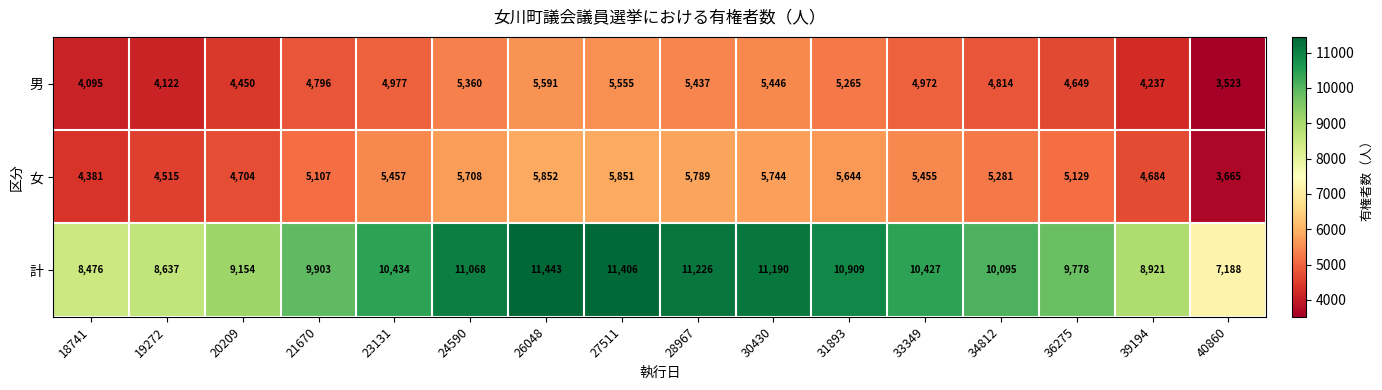

How many values in the 男 series are below 4972?

8